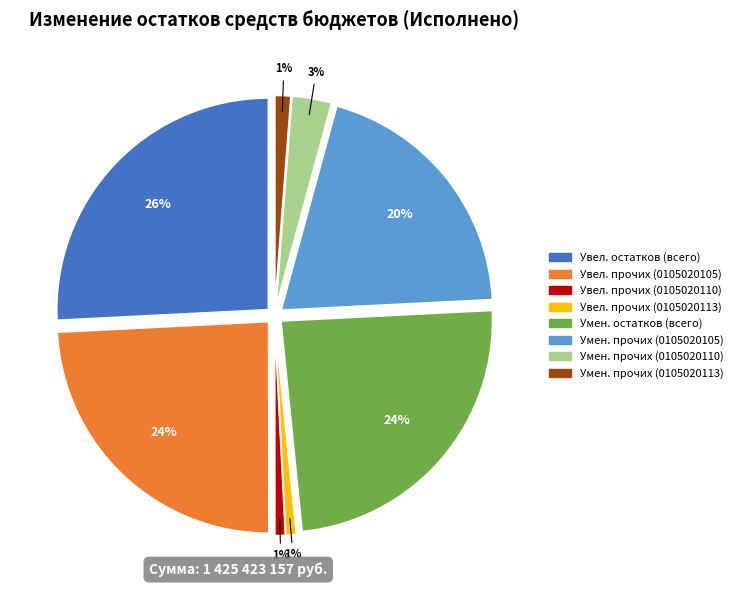

Does увеличение остатков средств, всего account for over 50% of the chart?

No